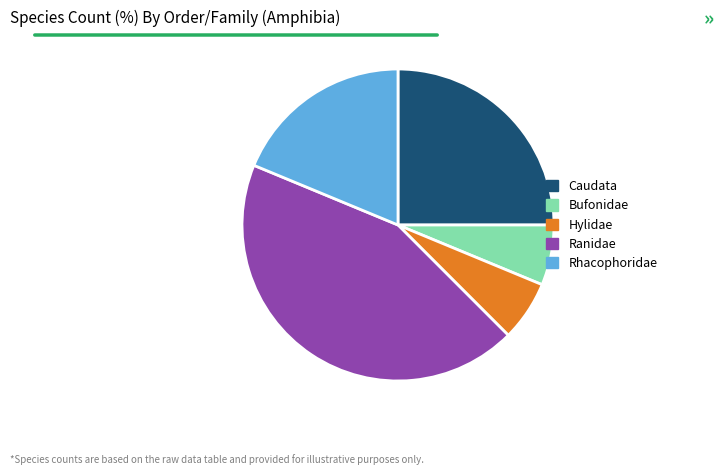

Does Caudata represent more than half of the total?

No